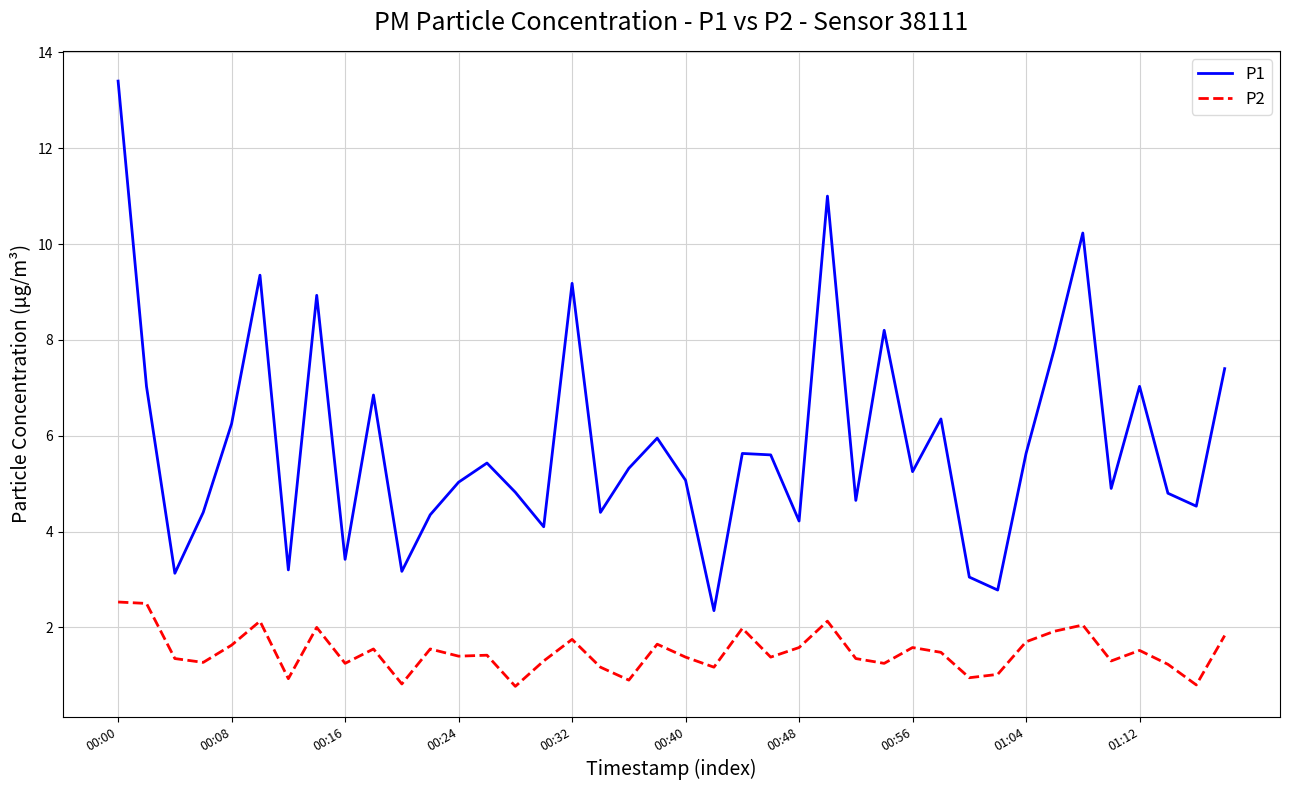

True or false: P2 and P1 intersect in this chart.

False